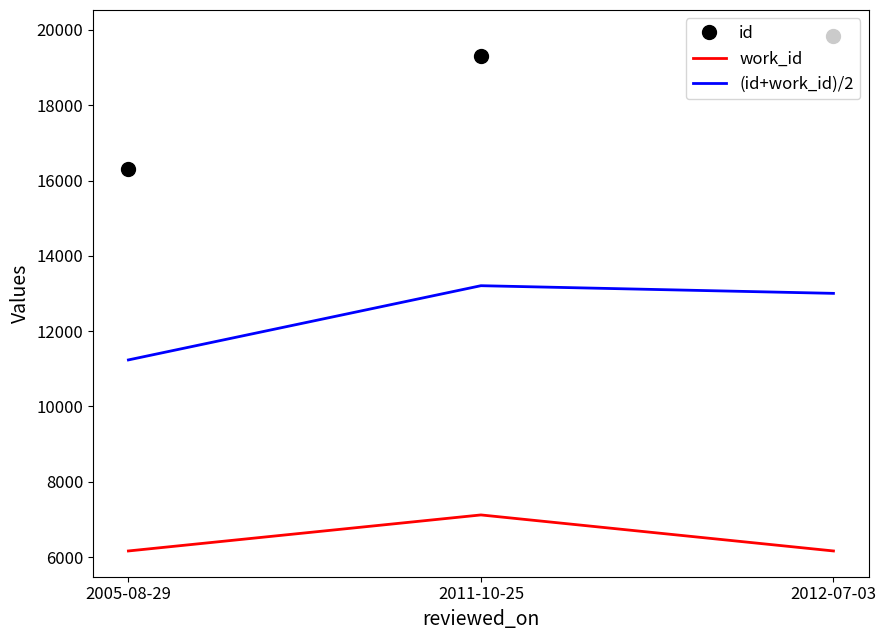

What is the average value of the id series?

18485.0